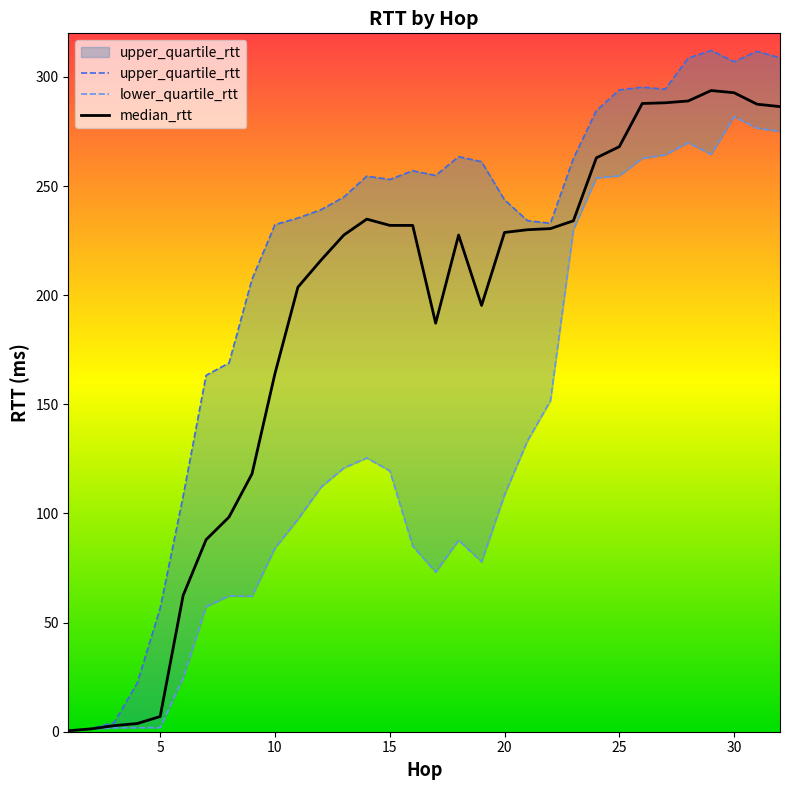

Rank the series by their average value, from highest to lowest.

upper_quartile_rtt, median_rtt, lower_quartile_rtt